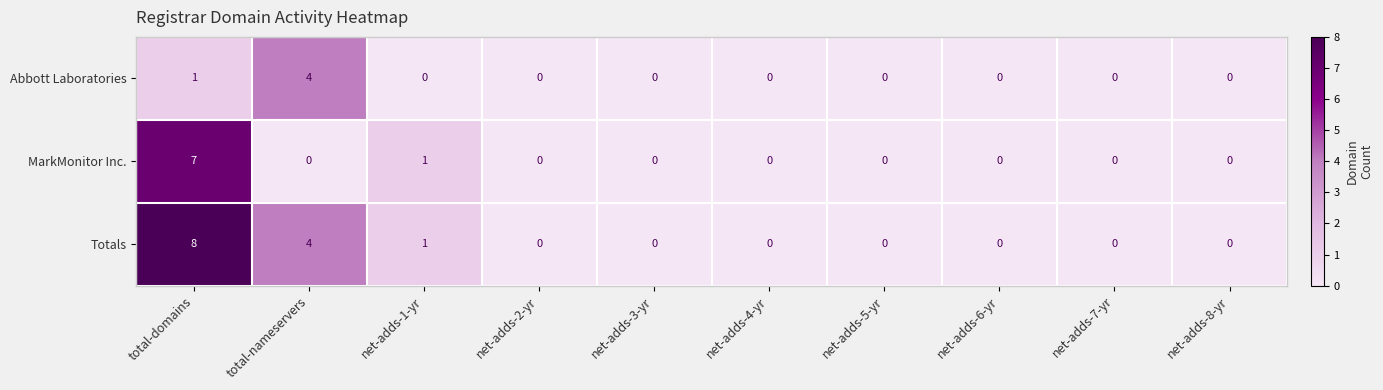

How many distinct data groups are displayed?

3